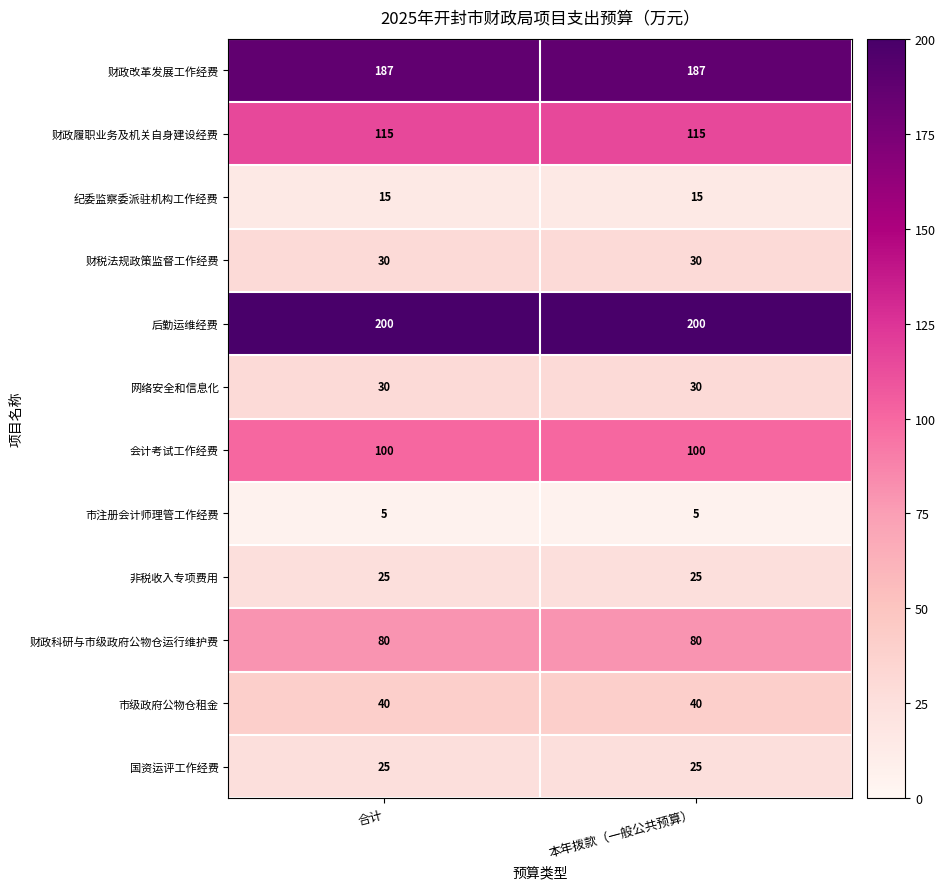

The 网络安全和信息化 series shows 30 at 合计. True or false?

True